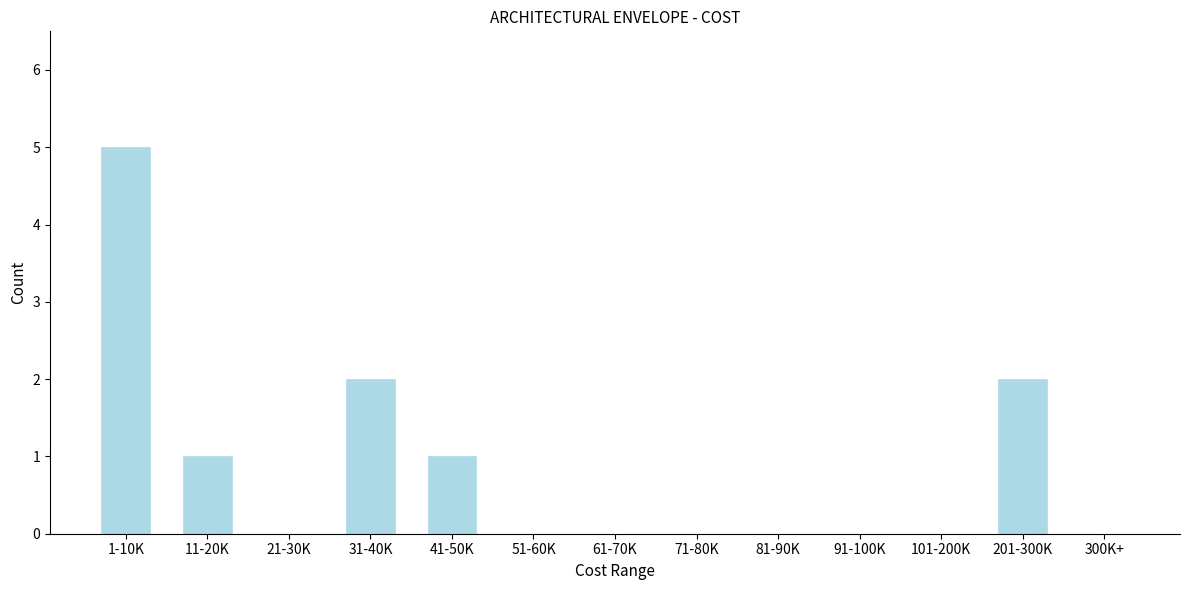

Reading left to right, list all the values displayed in this chart.

1-10K=5	11-20K=1	21-30K=0	31-40K=2	41-50K=1	51-60K=0	61-70K=0	71-80K=0	81-90K=0	91-100K=0	101-200K=0	201-300K=2	300K+=0